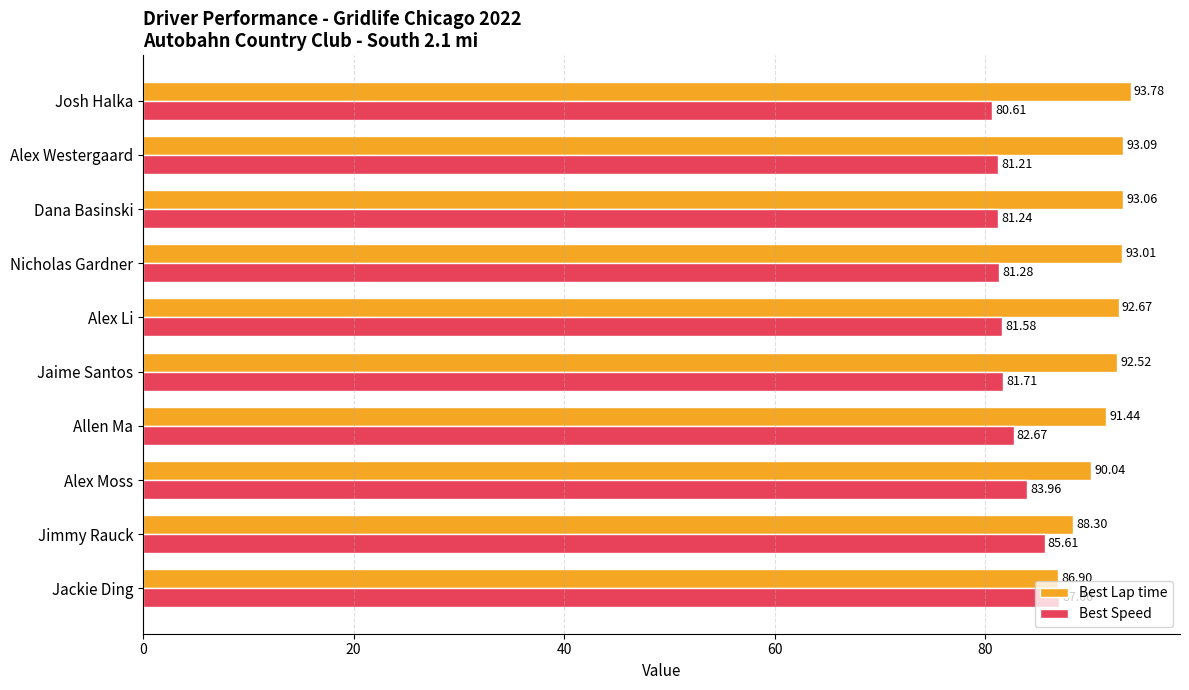

Which series has the largest range (max minus min)?

Best Lap time